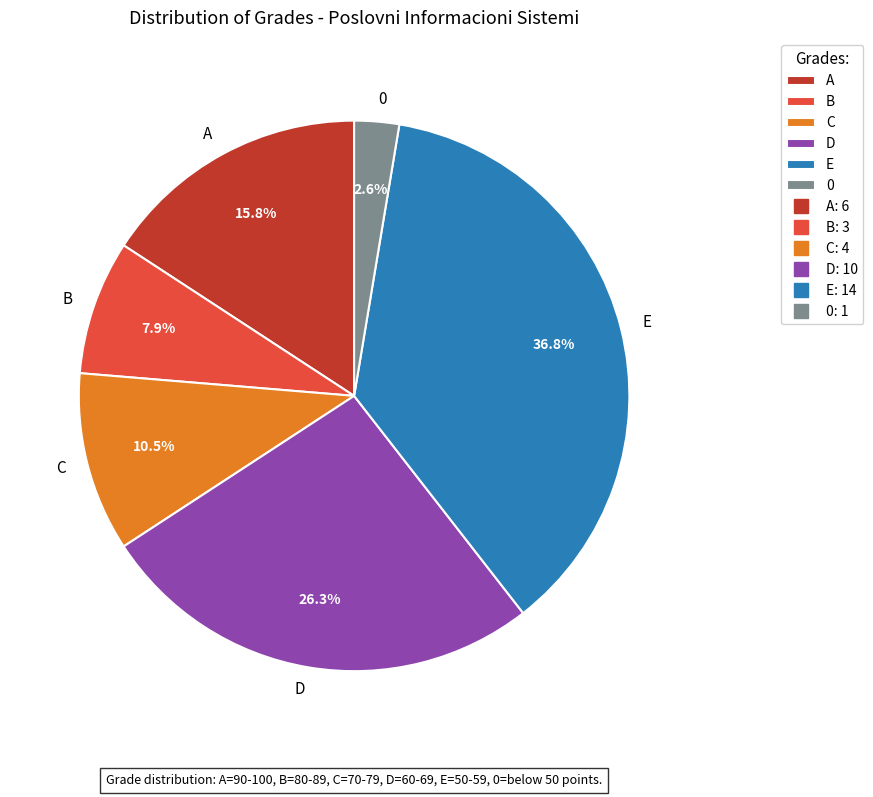

To the nearest percent, what percentage of the pie is D?

26%